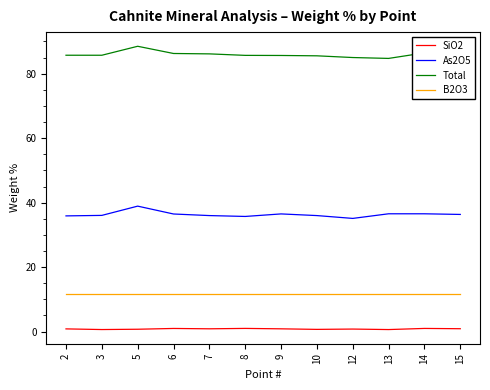

What is the spread (max minus min) of values at 12?

84.2